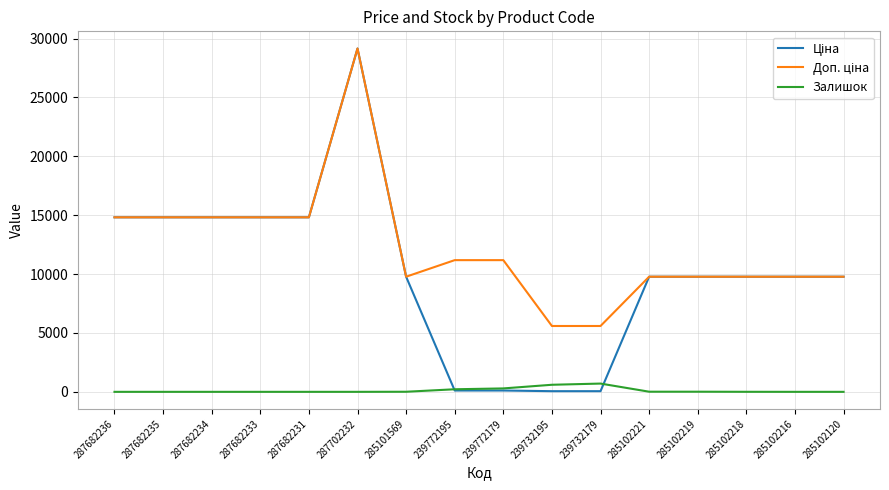

At which category is the sum across all series the highest?

287702232